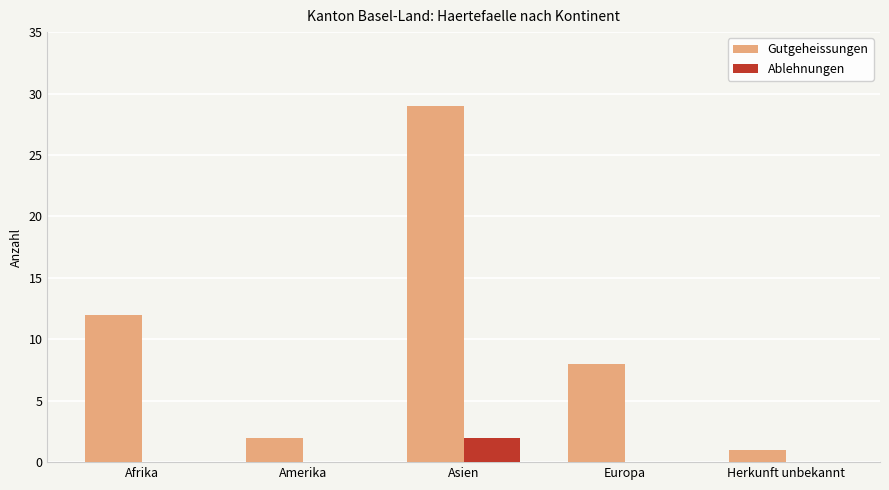

What is the total value across all series at Asien?

31